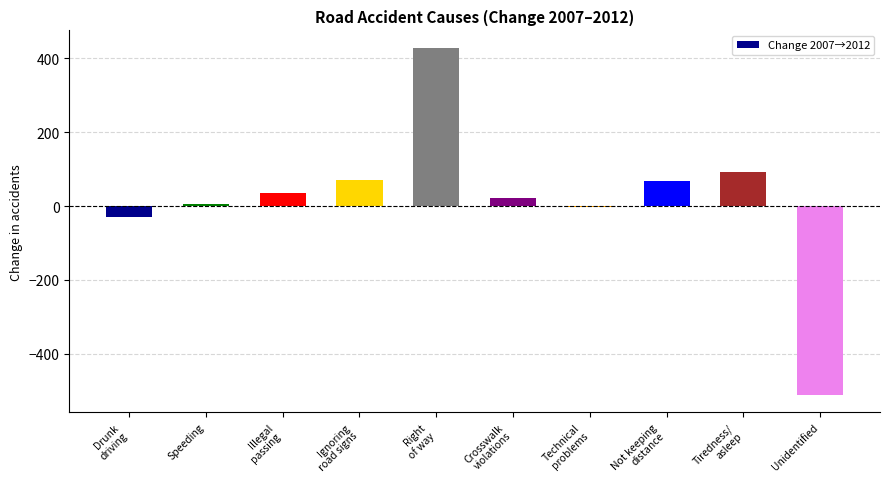

Between Illegal
passing and Crosswalk
violations, which is larger?

Illegal
passing